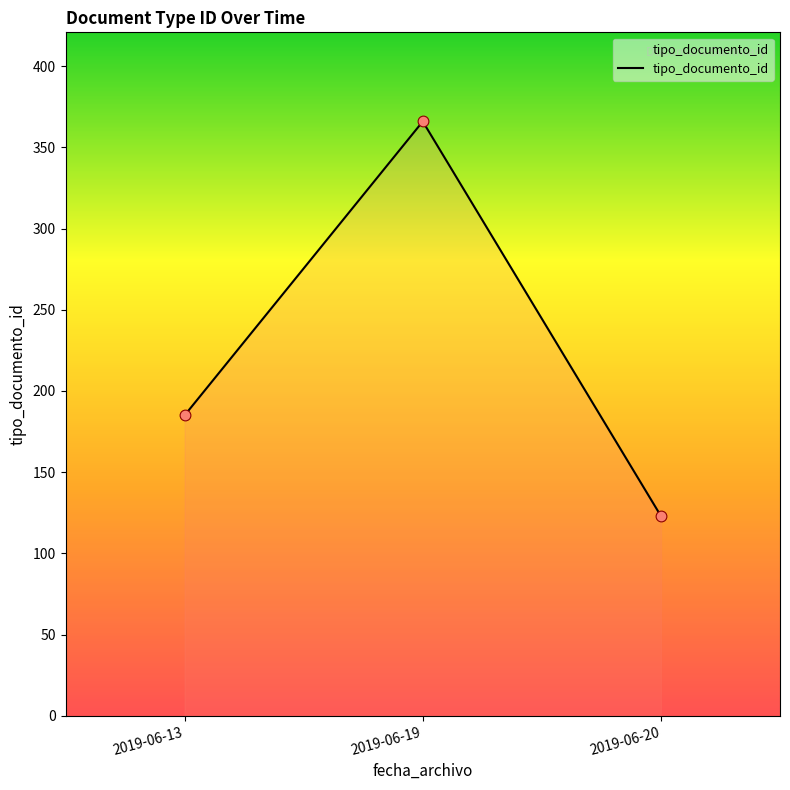

What is the ratio of the value at 2019-06-20 to the value at 2019-06-19?

0.3